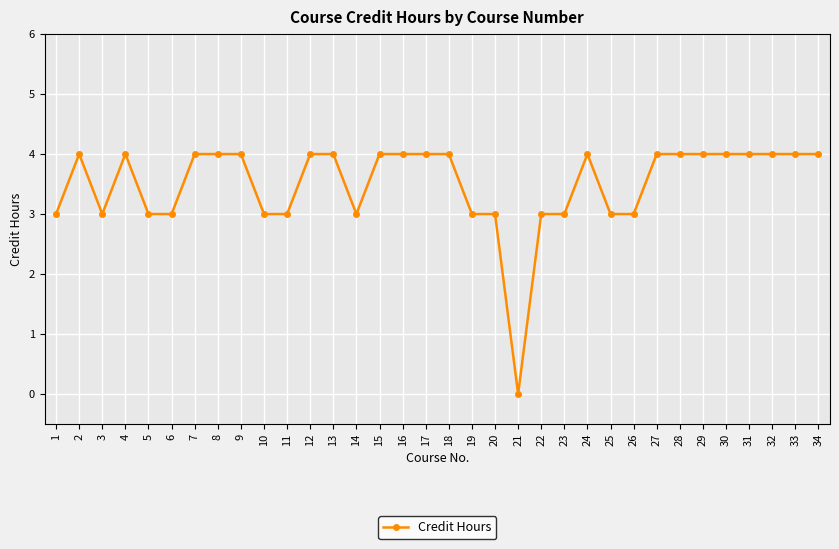

What is the greatest value displayed?

4